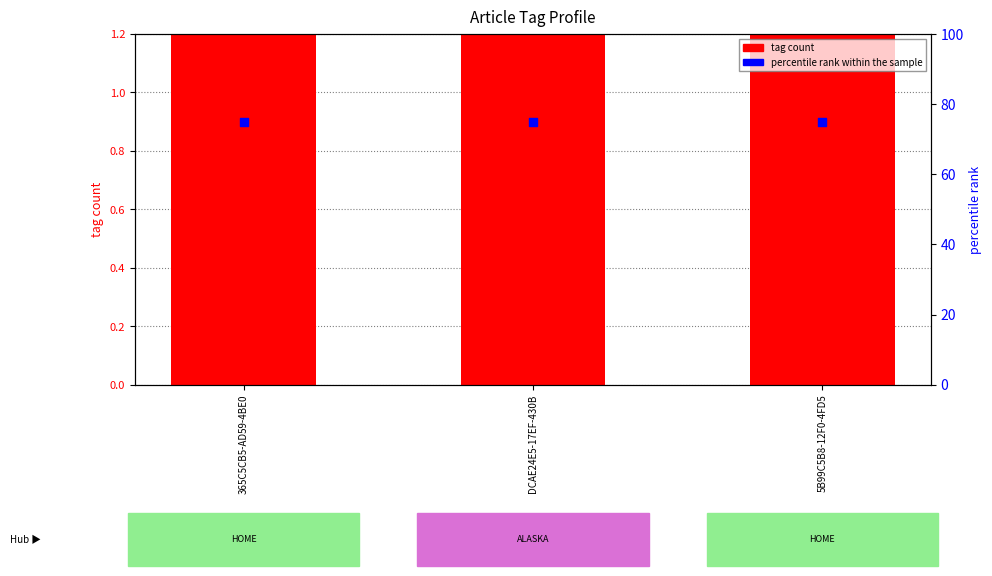

At how many categories does at least one series exceed 52?

3